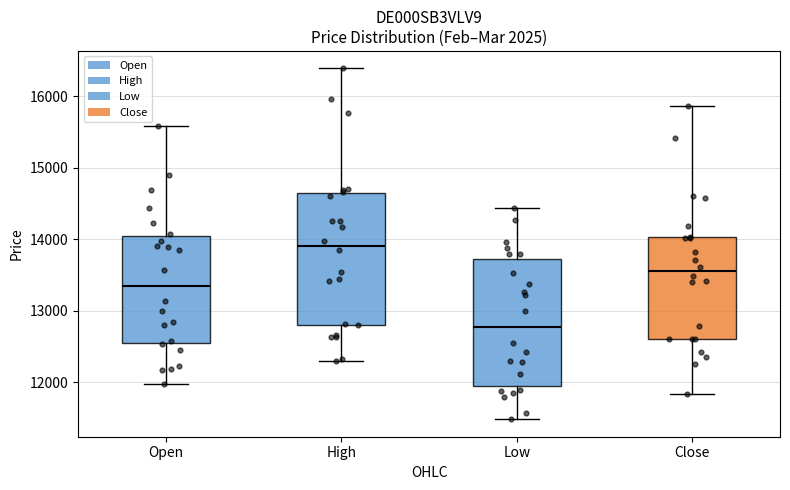

Reading left to right, read every box against the y-axis: the position of its median line, the range the box covers, and the ends of its whiskers. The values are not printed on the chart, so give them approximately, as read against the axis.

Open: median 13400, box 12500 to 14000, whiskers 12000 to 15600
High: median 13900, box 12800 to 14600, whiskers 12300 to 16400
Low: median 12800, box 11900 to 13700, whiskers 11500 to 14400
Close: median 13600, box 12600 to 14000, whiskers 11800 to 15900